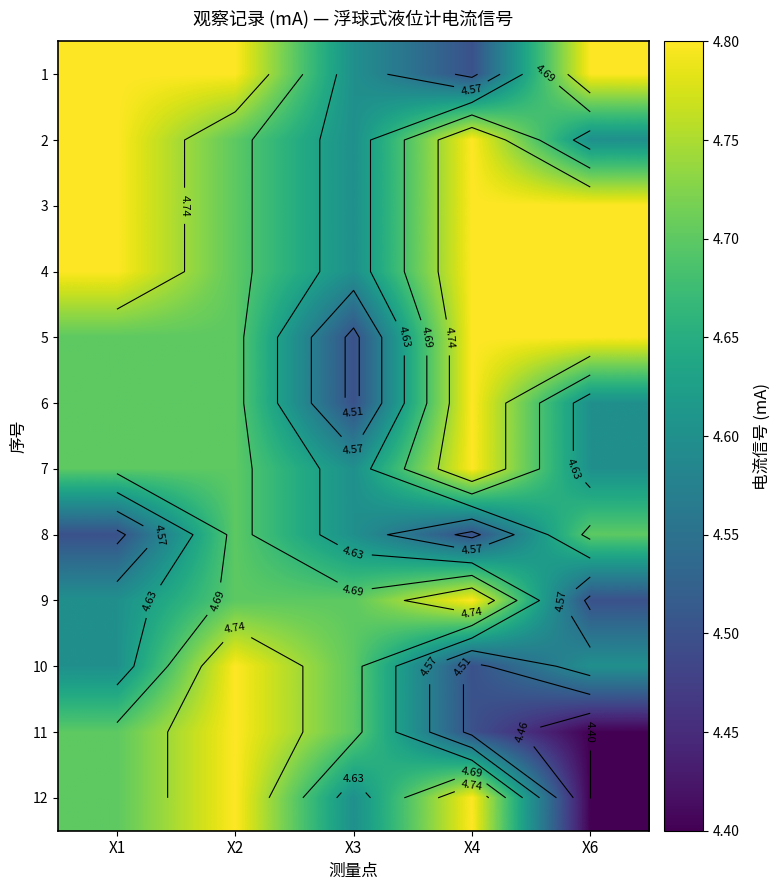

What is the sum of the 1 values at X4 and X3?

9.1